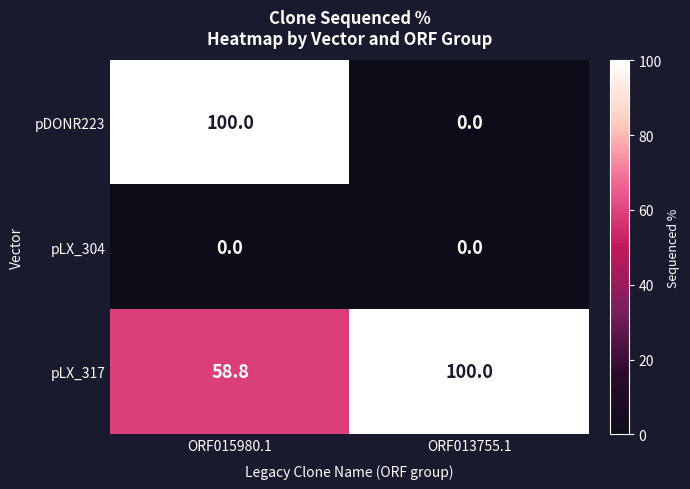

Reading left to right, extract all data points from this chart.

pDONR223: ORF015980.1=100.0	ORF013755.1=0.0
pLX_304: ORF015980.1=0.0	ORF013755.1=0.0
pLX_317: ORF015980.1=58.8	ORF013755.1=100.0